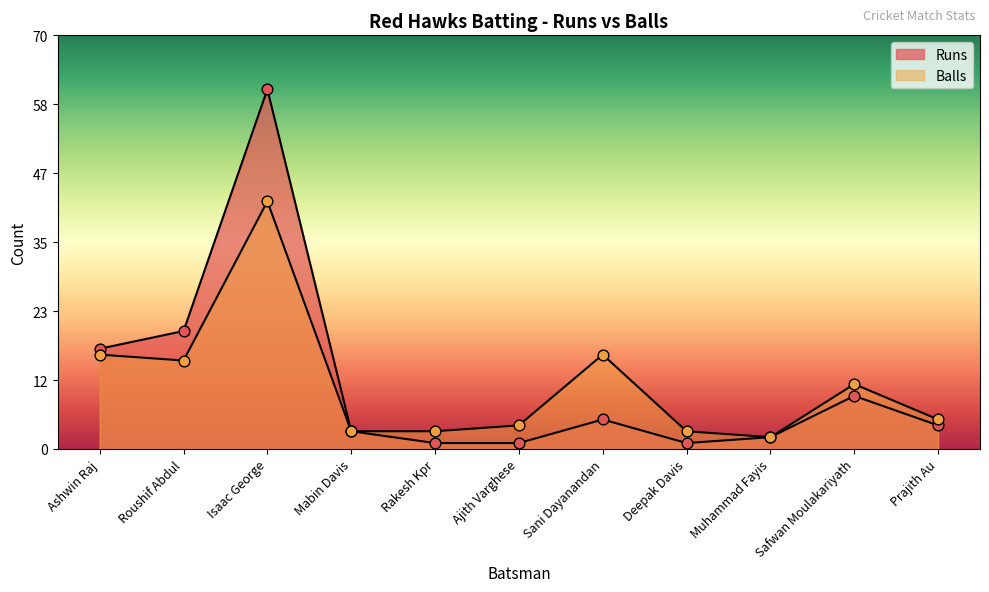

At how many categories does at least one series exceed 45?

1